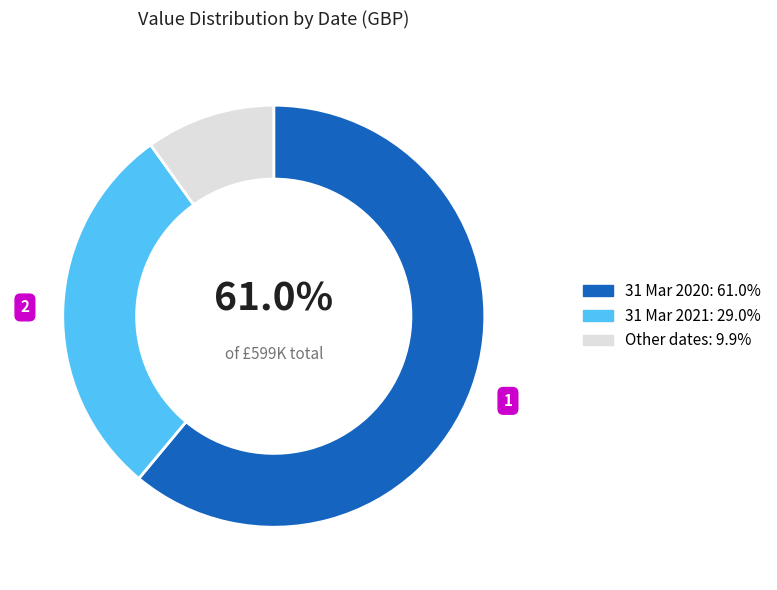

How many segments does this pie chart have?

3